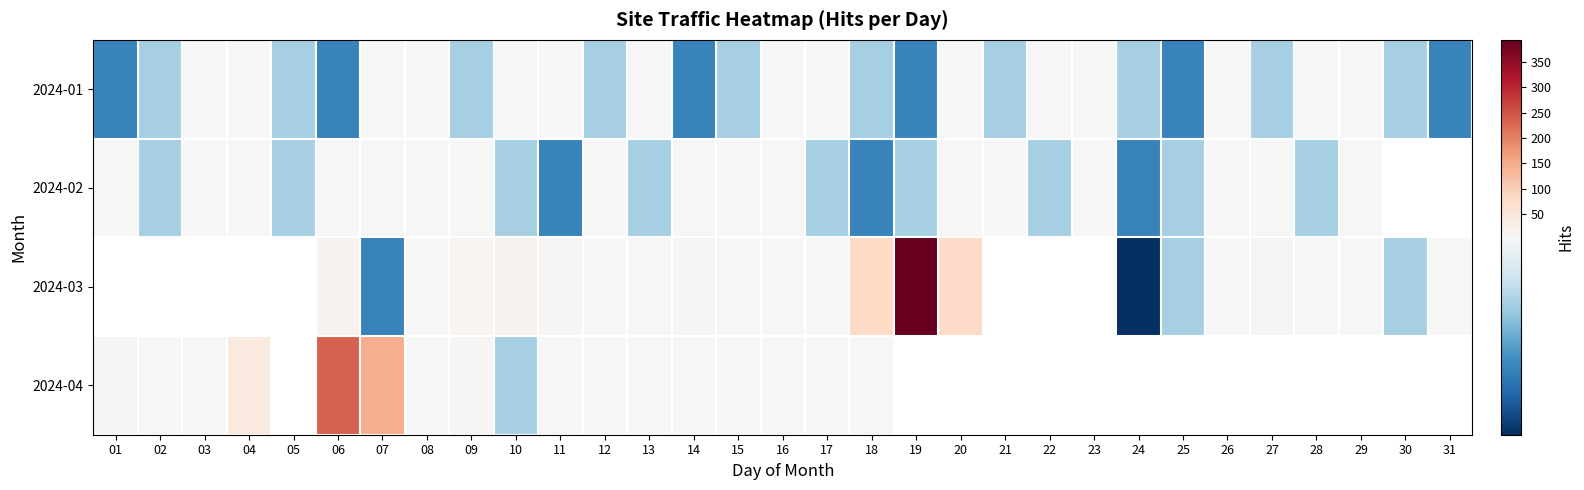

The value of 2024-03 at 15 is 7.1. True or false?

False